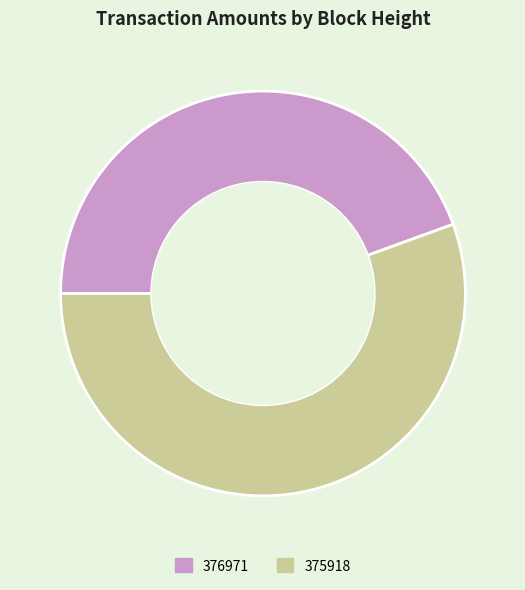

How many slices are in this pie chart?

2